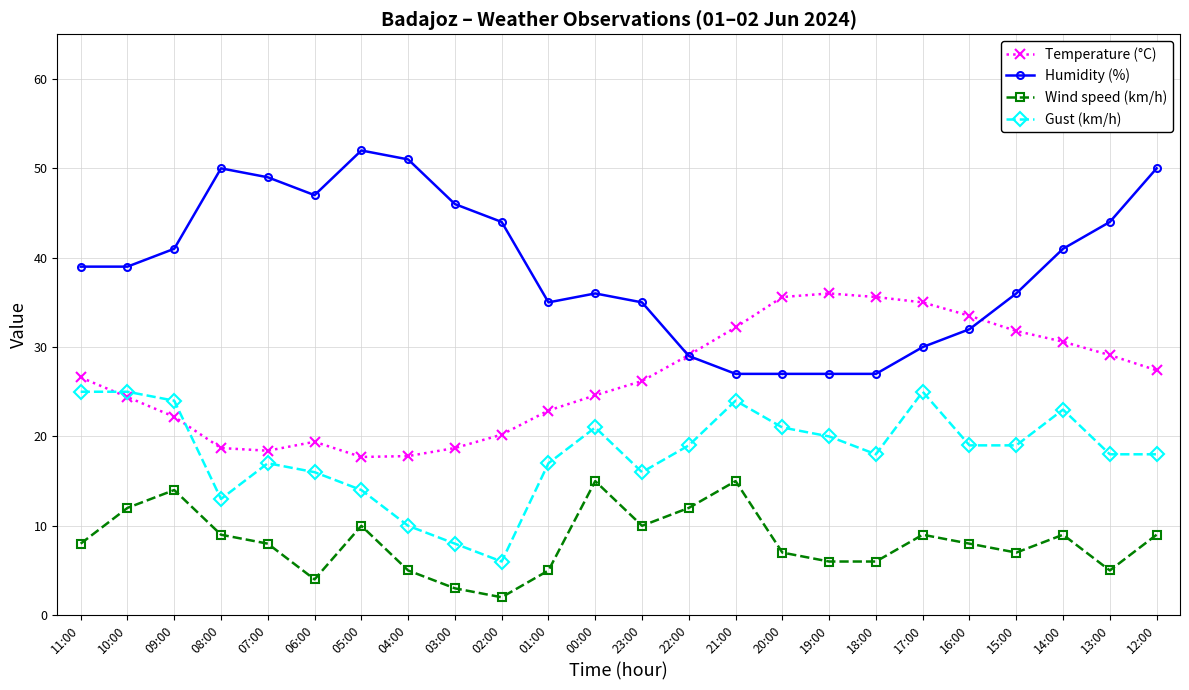

List the series in order of their peak value, lowest first.

Wind speed (km/h), Gust (km/h), Temperature (°C), Humidity (%)